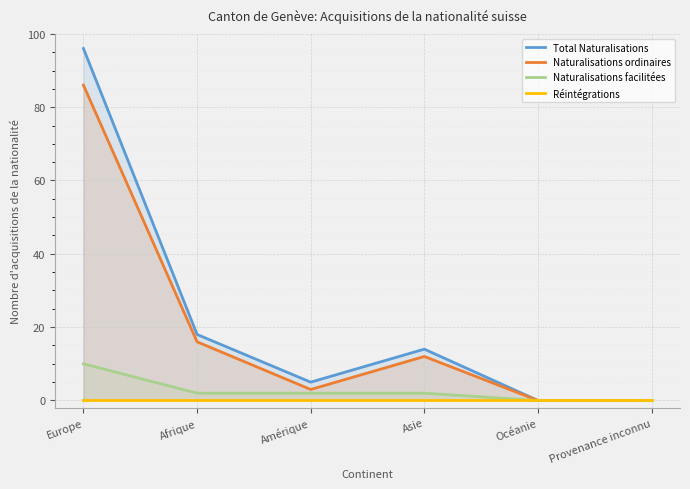

At how many categories does at least one series exceed 68?

1